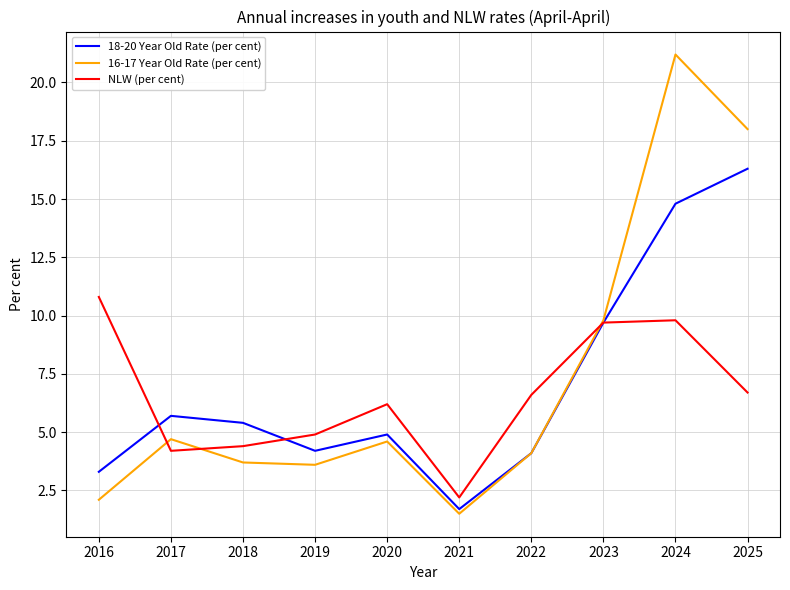

Read the 16-17 Year Old Rate (per cent) value at 2023.

9.8